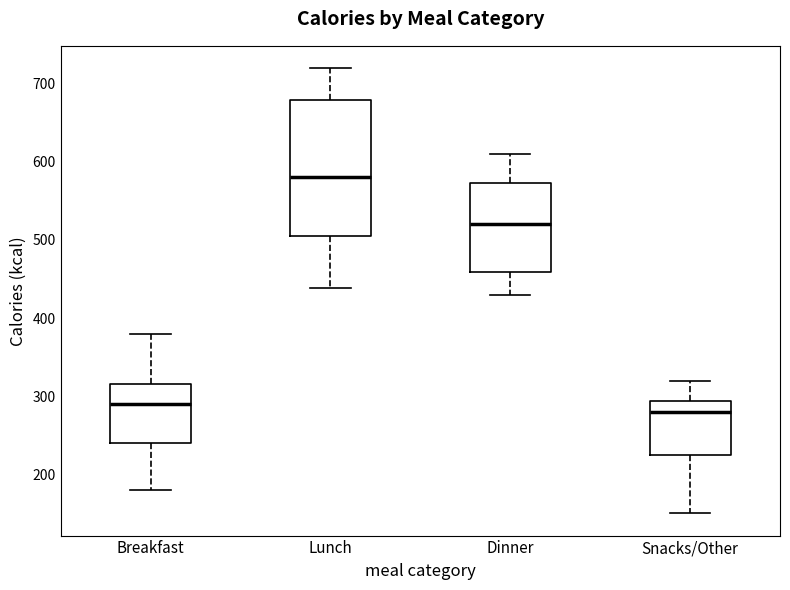

Which box's median line is the lowest?

Snacks/Other